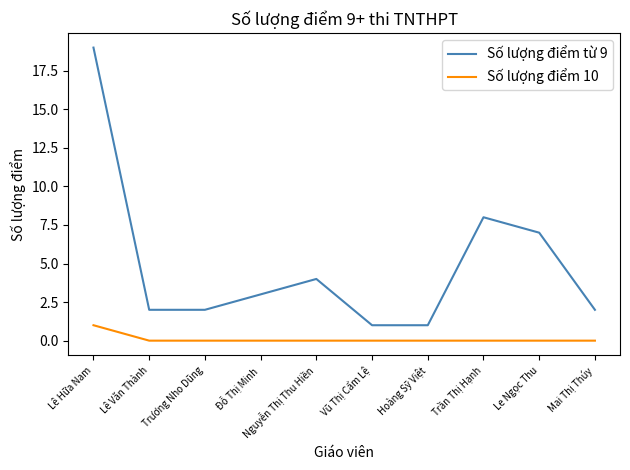

Rank the series at Trương Nho Dũng from lowest to highest value.

Số lượng điểm 10, Số lượng điểm từ 9